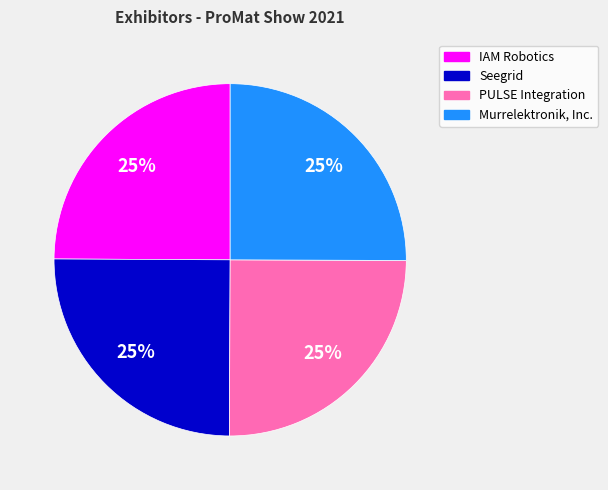

Is there any slice that represents more than half of the pie?

No